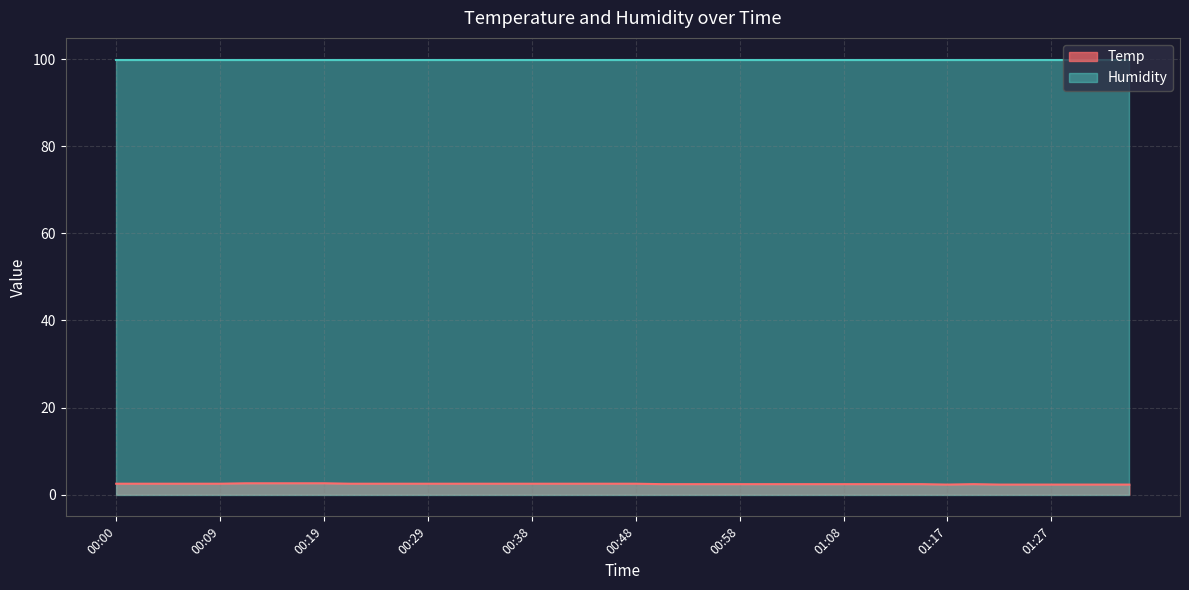

What is the approximate value at 00:46?

2.5